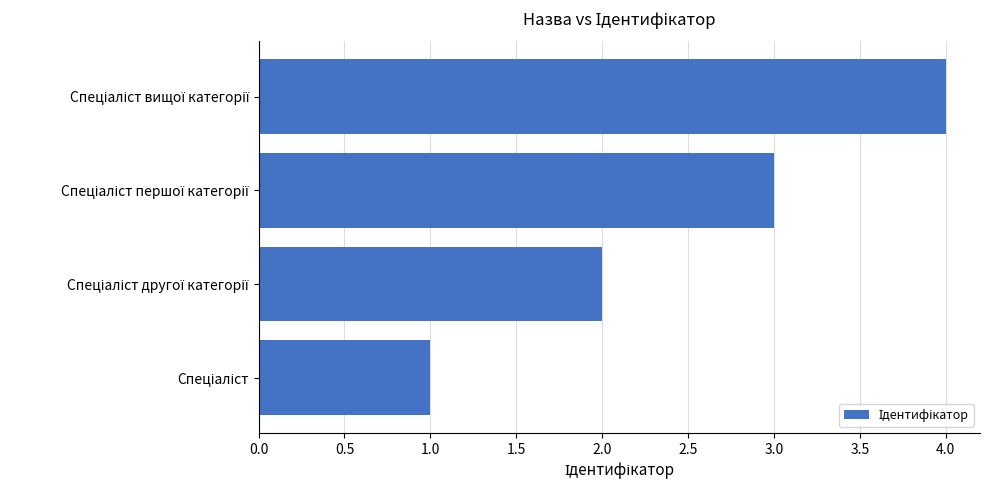

What is the greatest value displayed?

4